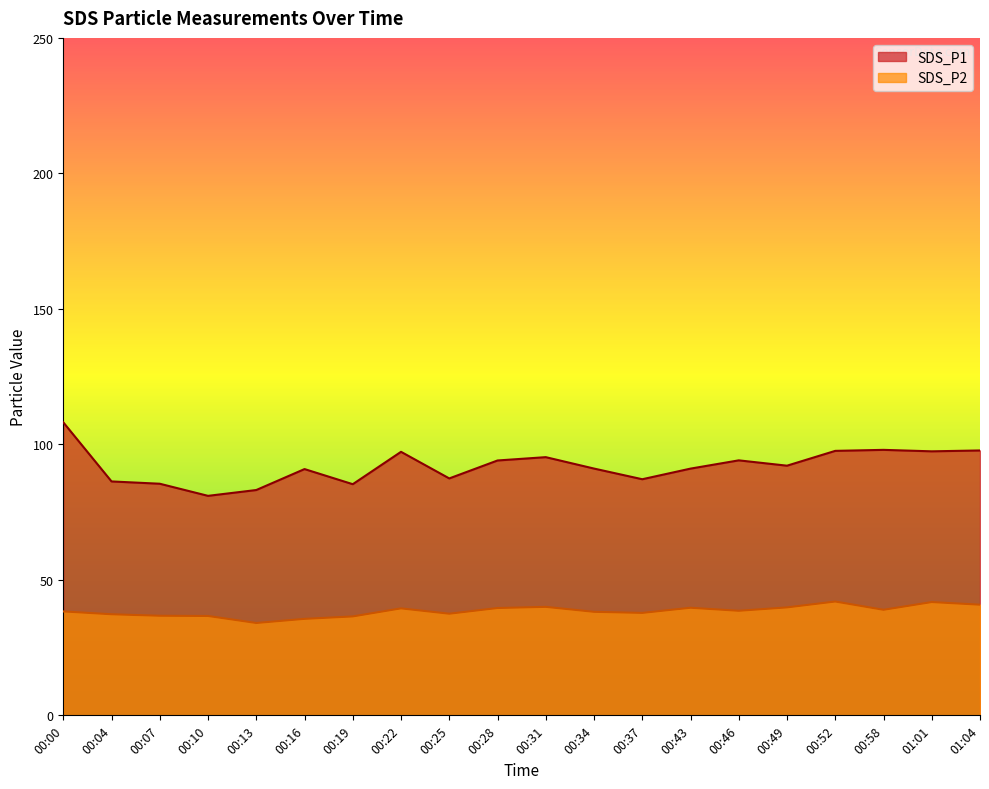

True or false: SDS_P1 has more than 0 interior local peaks.

True